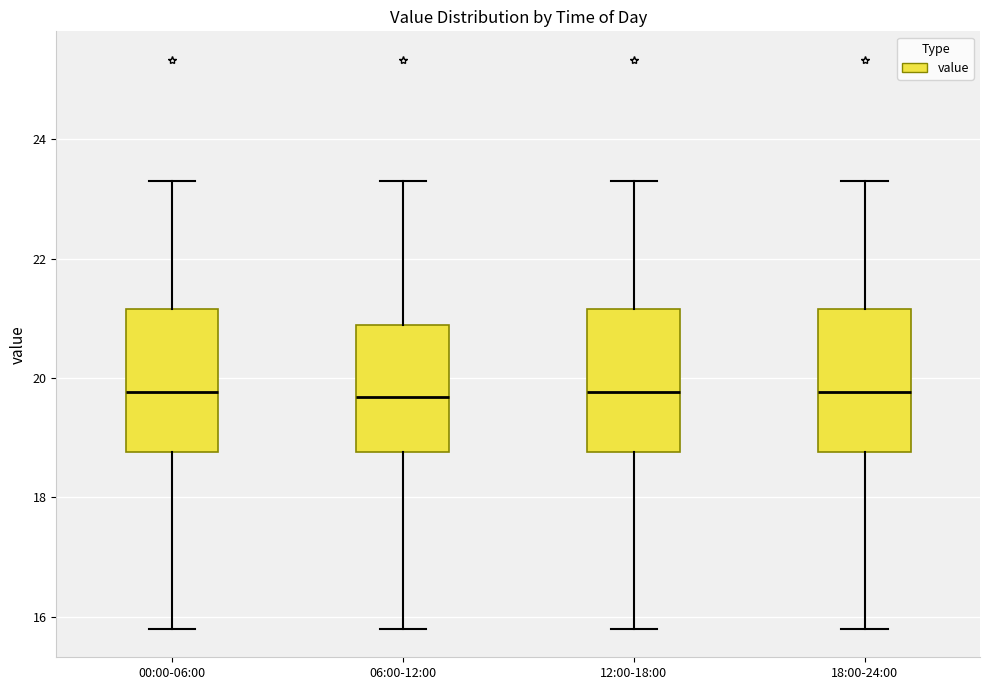

Where is the lower edge of the box for 18:00-24:00 on the y-axis? The values are not printed on the chart, so give them approximately, as read against the axis.

18.8